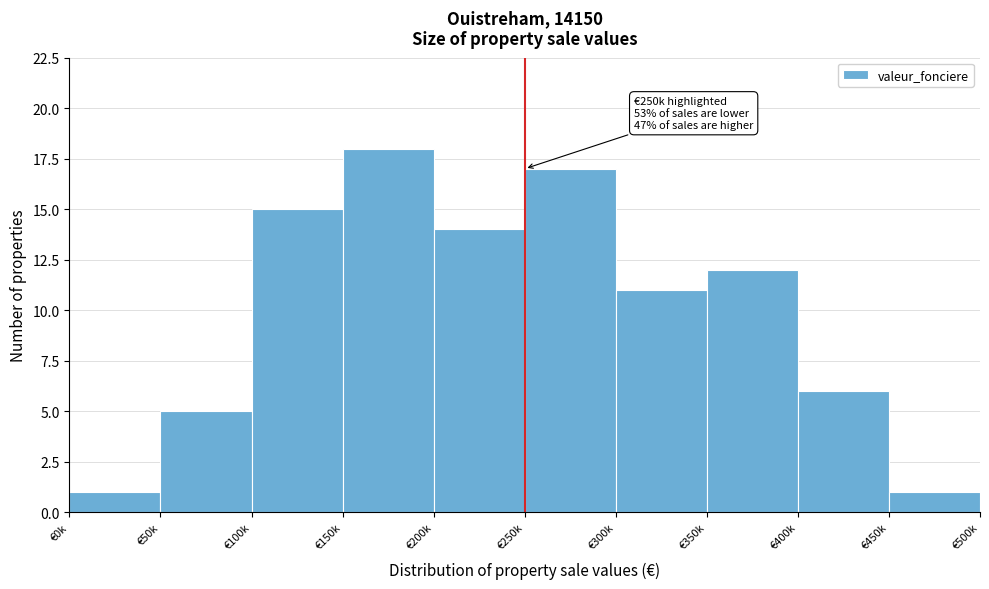

Reading right to left, extract all data points from this chart.

€450k=1	€400k=6	€350k=12	€300k=11	€250k=17	€200k=14	€150k=18	€100k=15	€50k=5	€0k=1